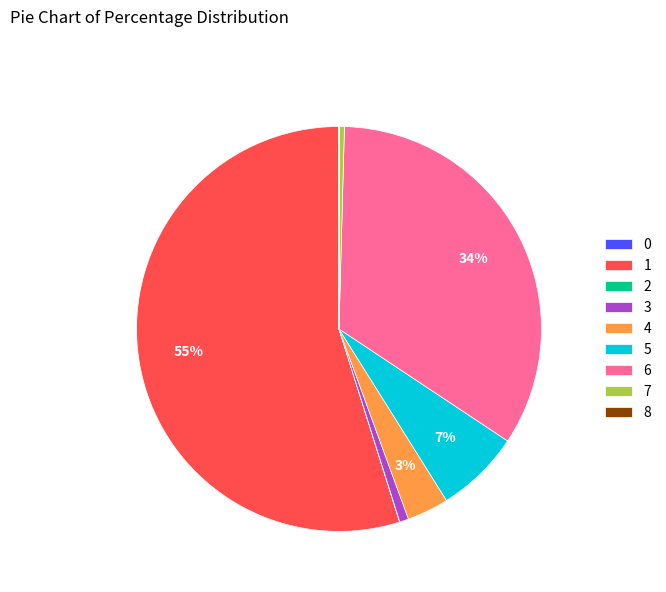

Is the sum of 5 and 6 greater than half?

No